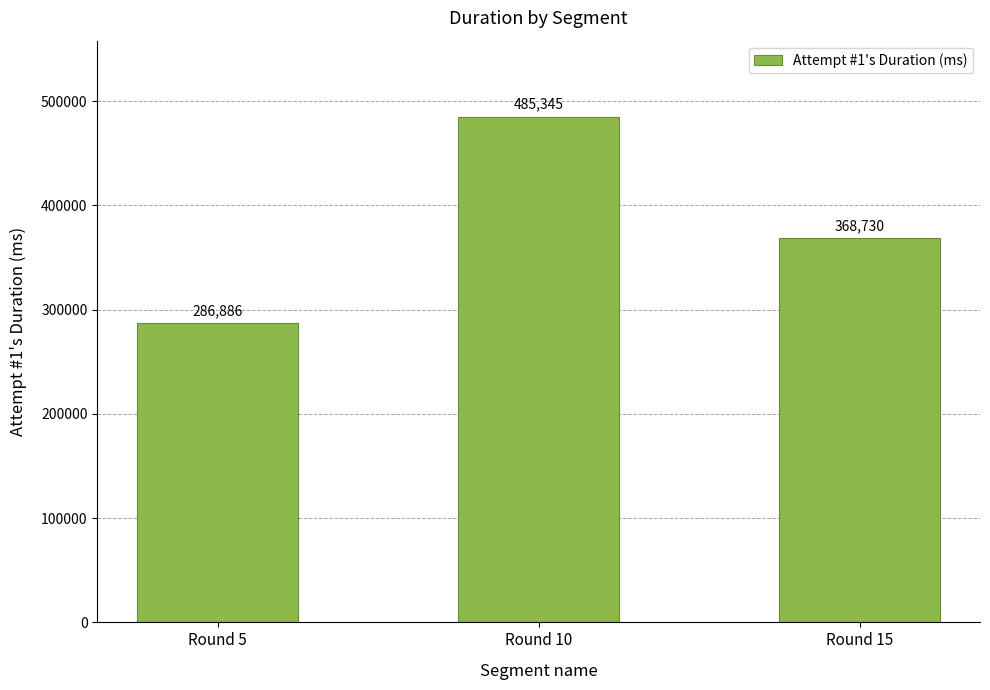

What is the minimum value shown in the chart?

286886